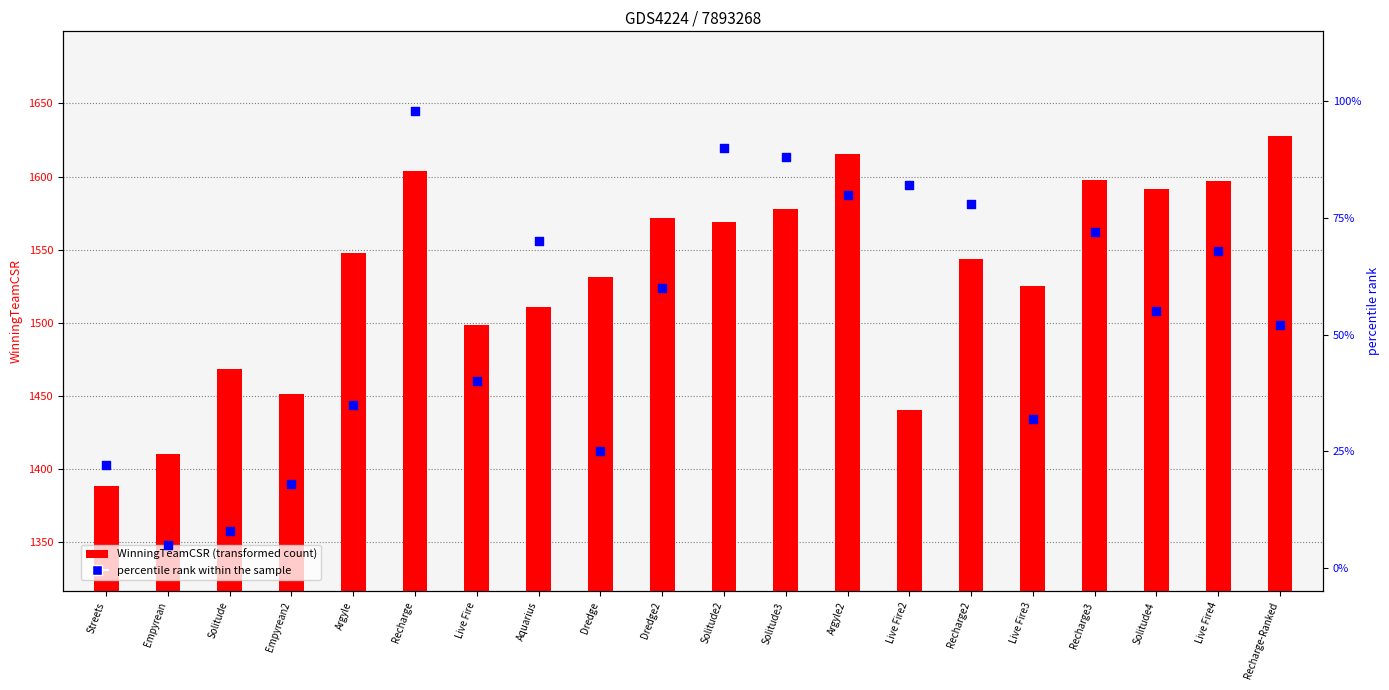

Which series has the largest total across all categories?

WinningTeamCSR